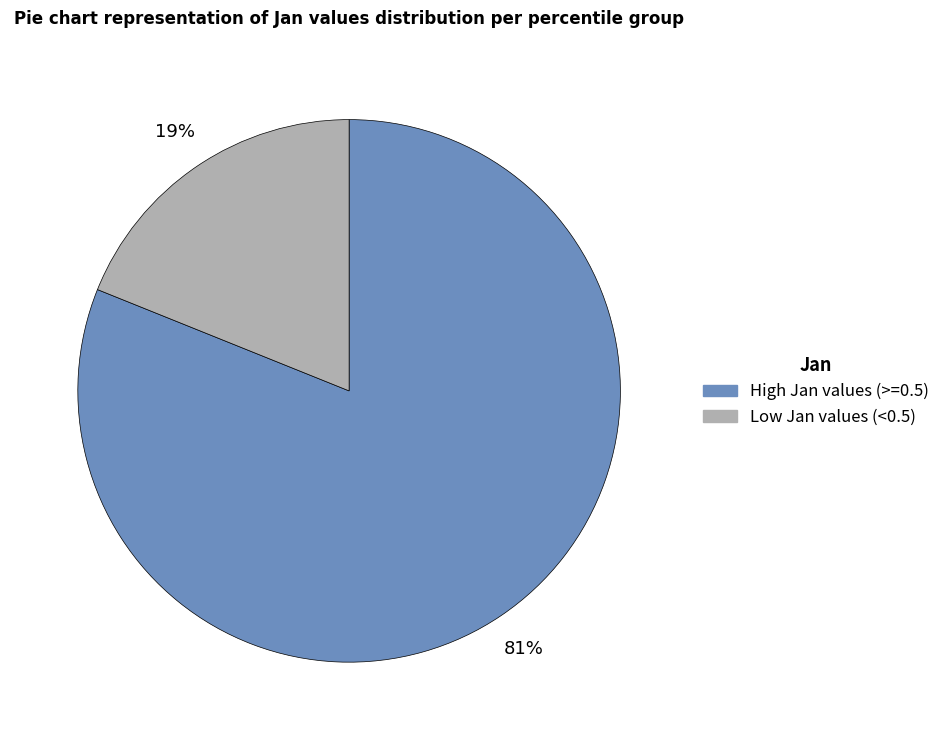

To the nearest percent, what is the average slice percentage?

50%